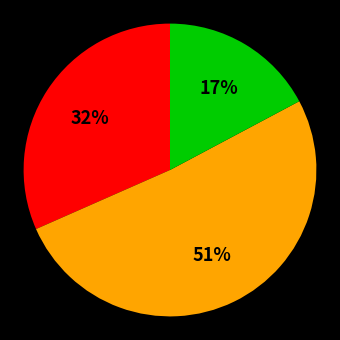

To the nearest percent, what is the difference between the largest and smallest slice percentages?

34%